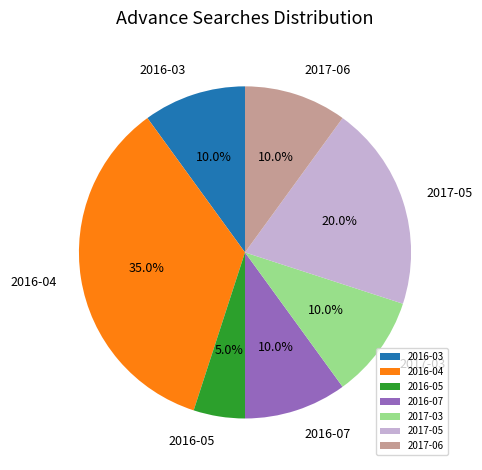

What percentage do 2016-04 and 2016-05 together represent?

40.0%